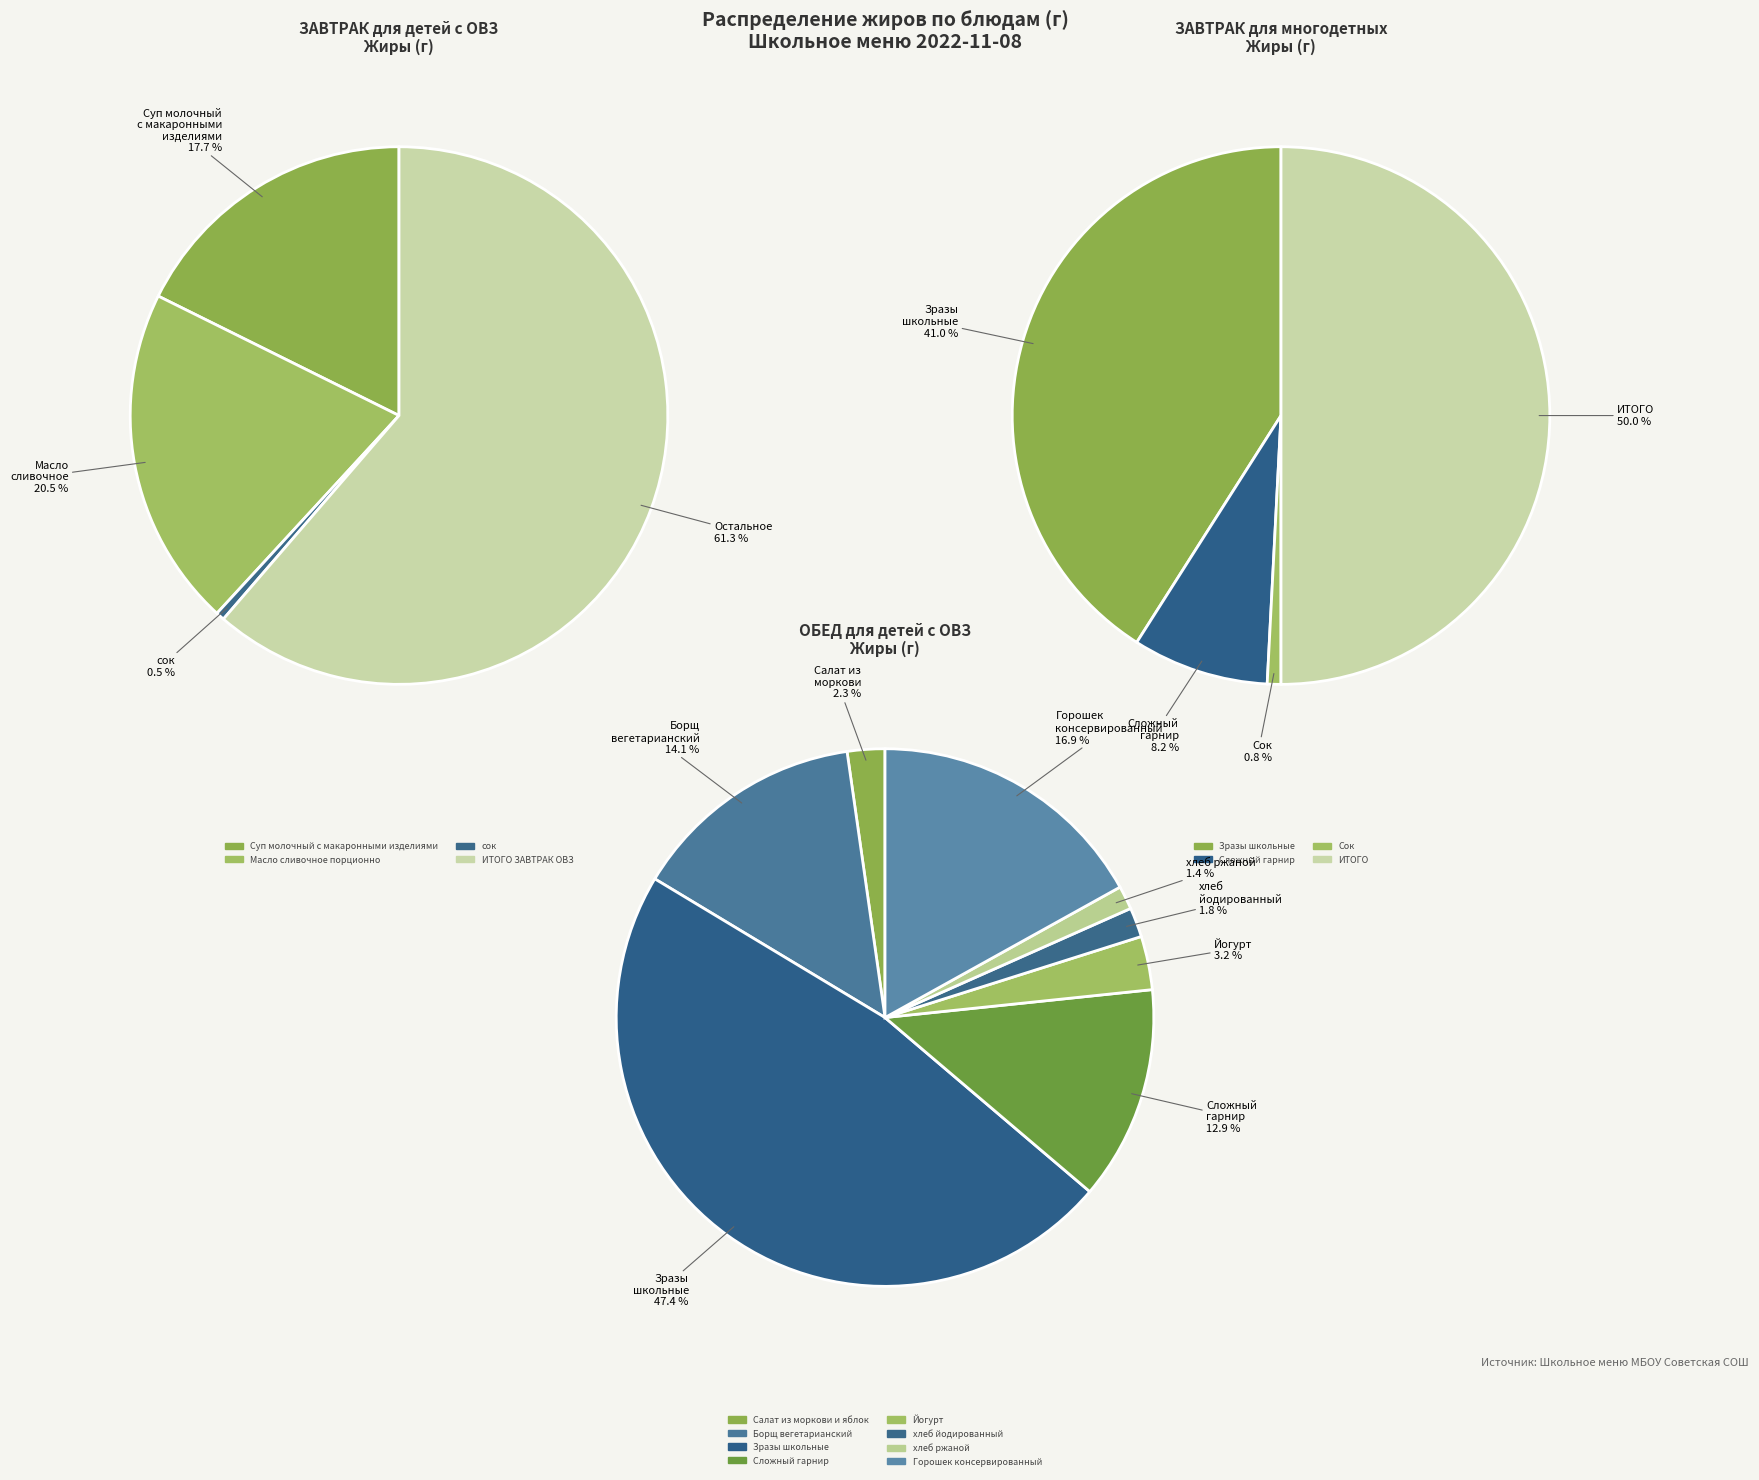

Which slice is the largest?

ИТОГО ЗАВТРАК ОВЗ